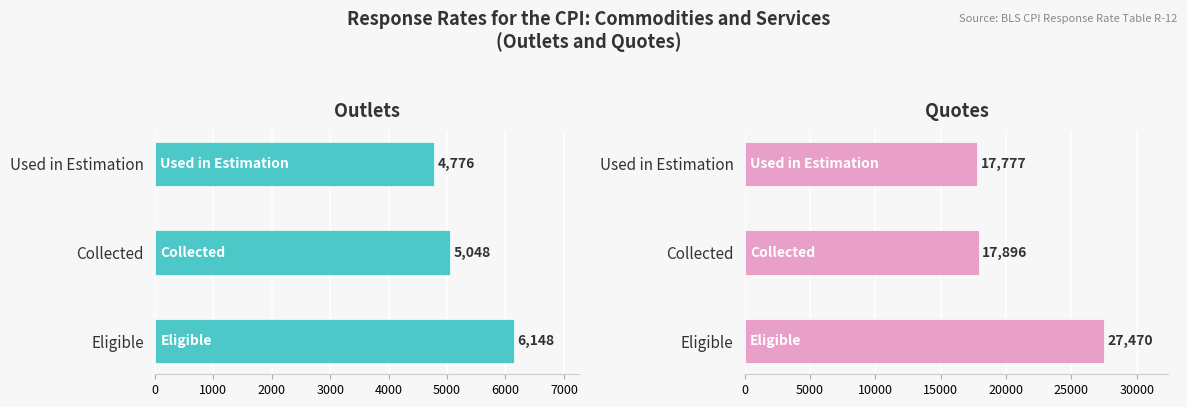

Reading right to left, extract all data points from this chart.

Outlets: 4776	5048	6148
Quotes: 17777	17896	27470